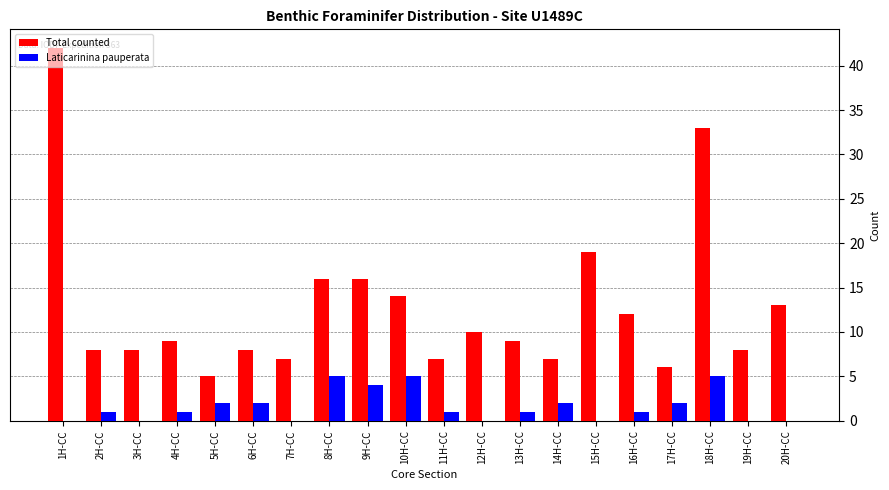

Which series has the largest total across all categories?

Total counted